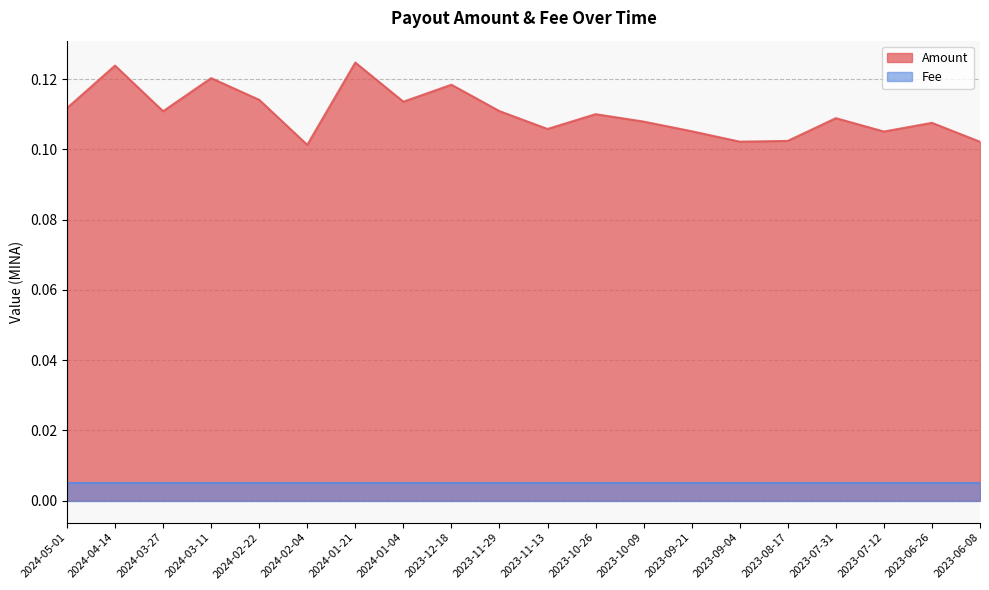

Where is the first local maximum?

2024-04-14